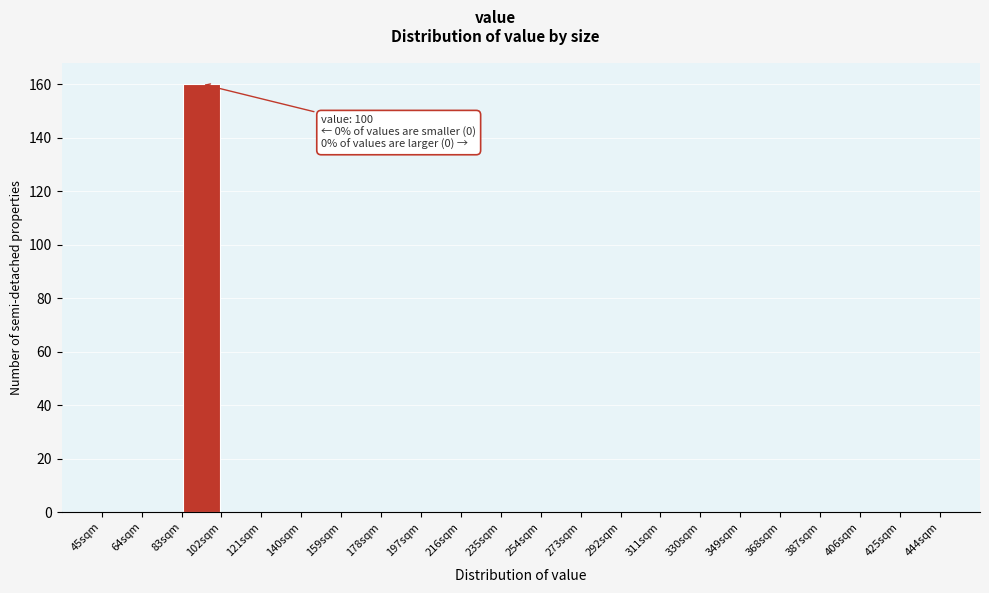

Which range on the x-axis has the tallest bar?

83 to 102